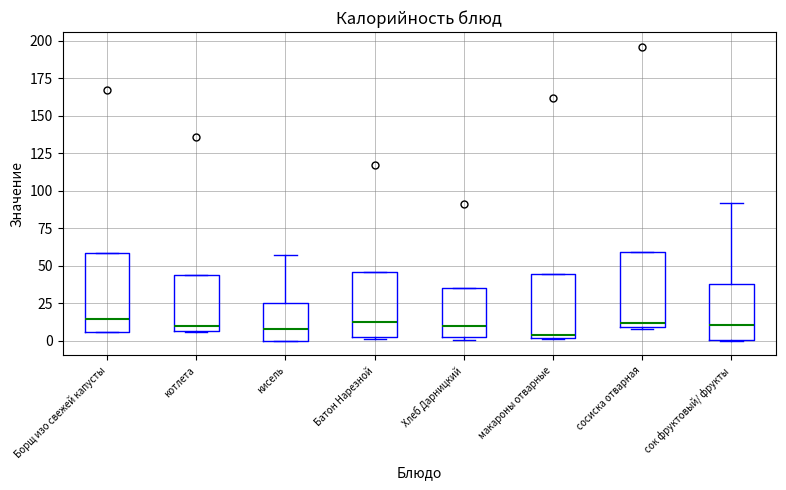

Where is the upper edge of the box for сок фруктовый/ фрукты on the y-axis? The values are not printed on the chart, so give them approximately, as read against the axis.

40